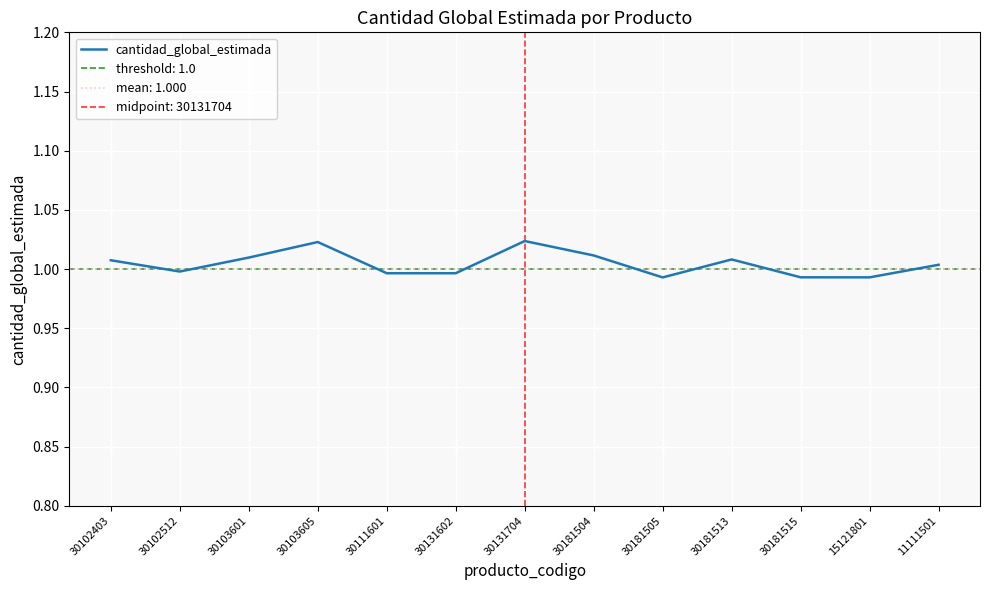

Between 30181505 and 30181515, which is larger?

30181515